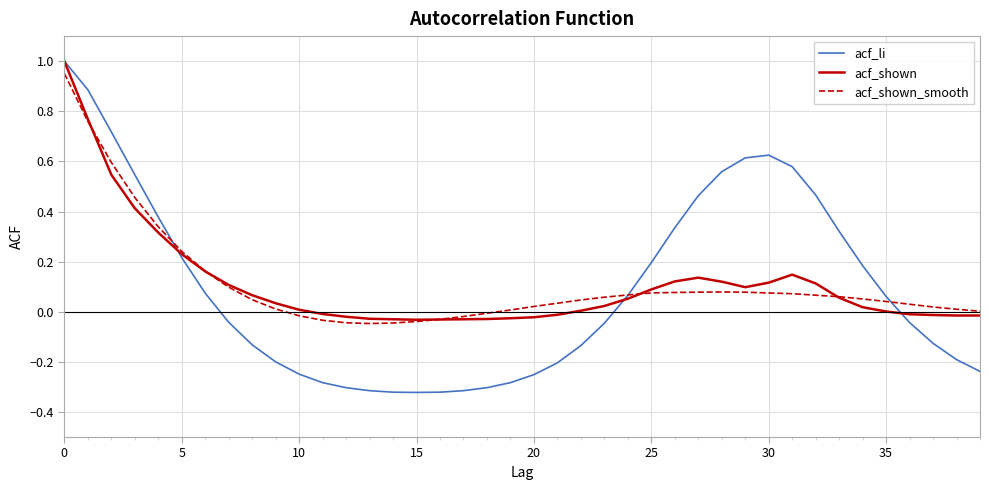

How many values in the acf_li series are below 0?

21